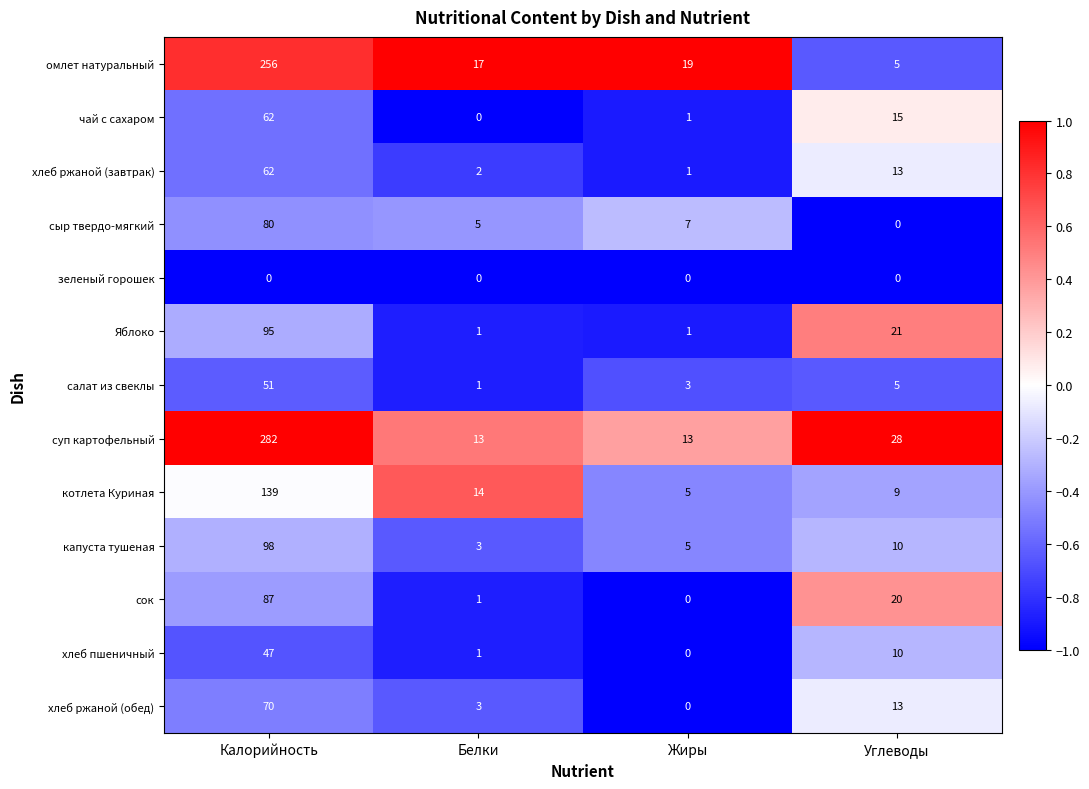

Which category has the highest value across all series?

Калорийность